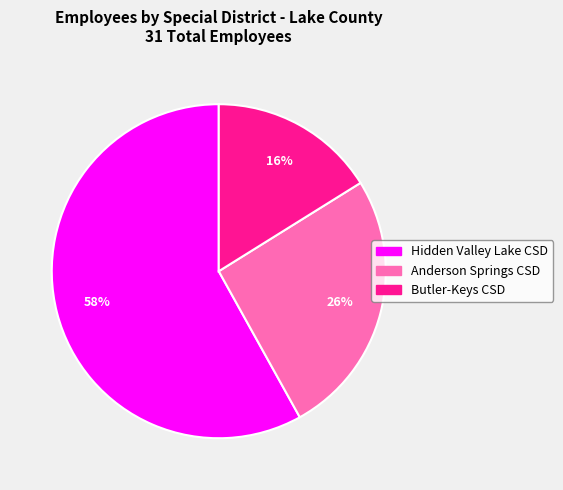

Does any single category account for the majority?

Yes